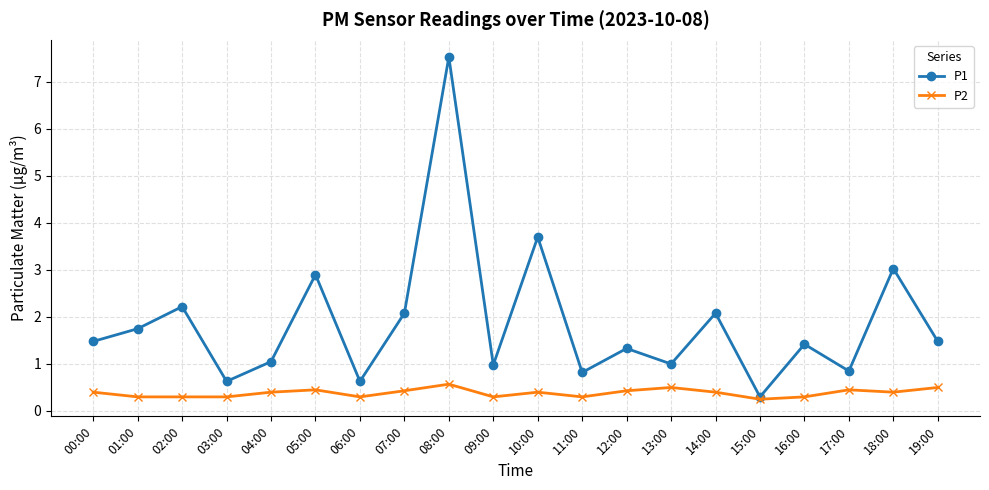

What is the lowest value of the P1 series?

0.3